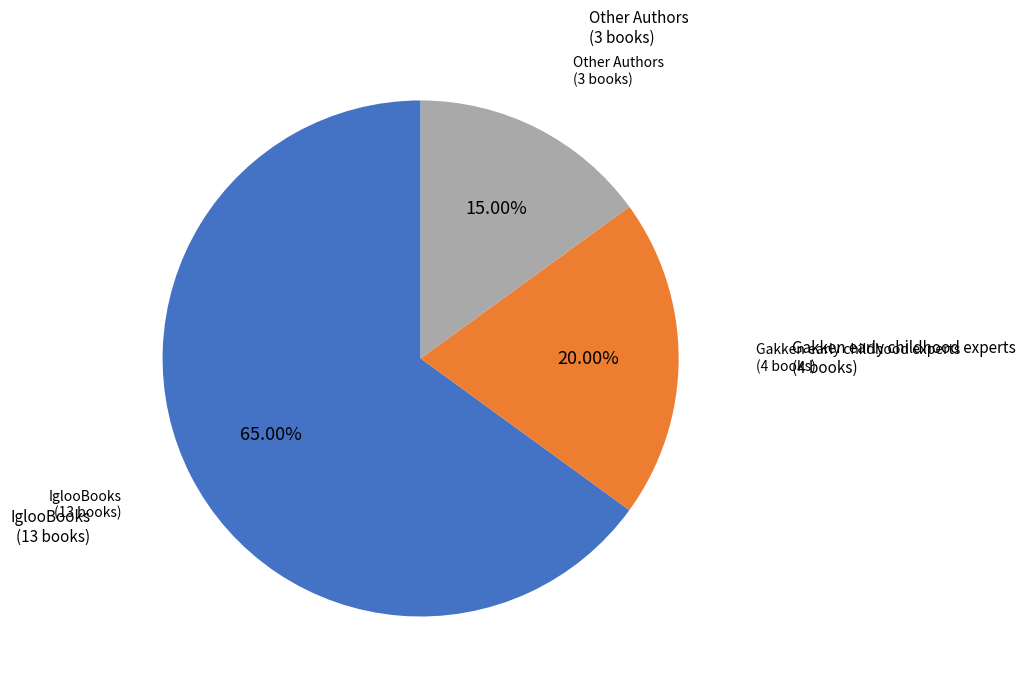

To the nearest percent, what portion does IglooBooks represent?

65%